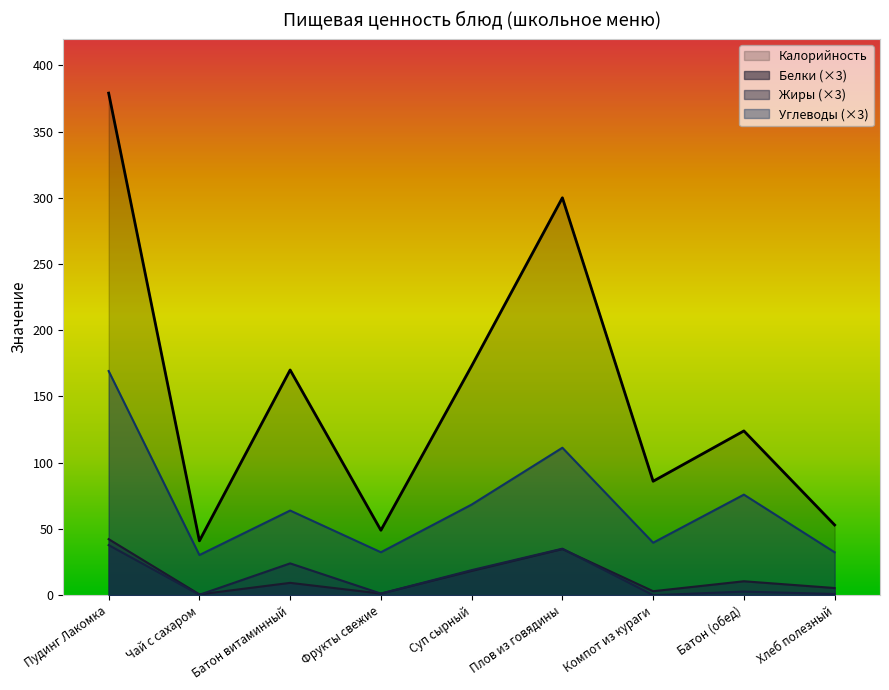

What is the highest value of the Калорийность series?

379.0